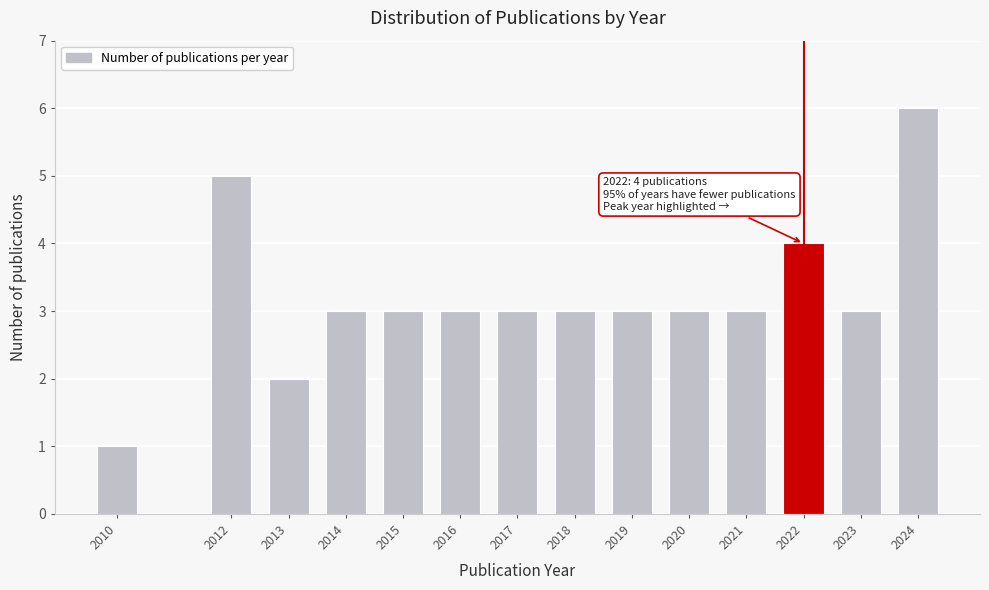

Reading left to right, list all the values displayed in this chart.

1	5	2	3	3	3	3	3	3	3	3	4	3	6